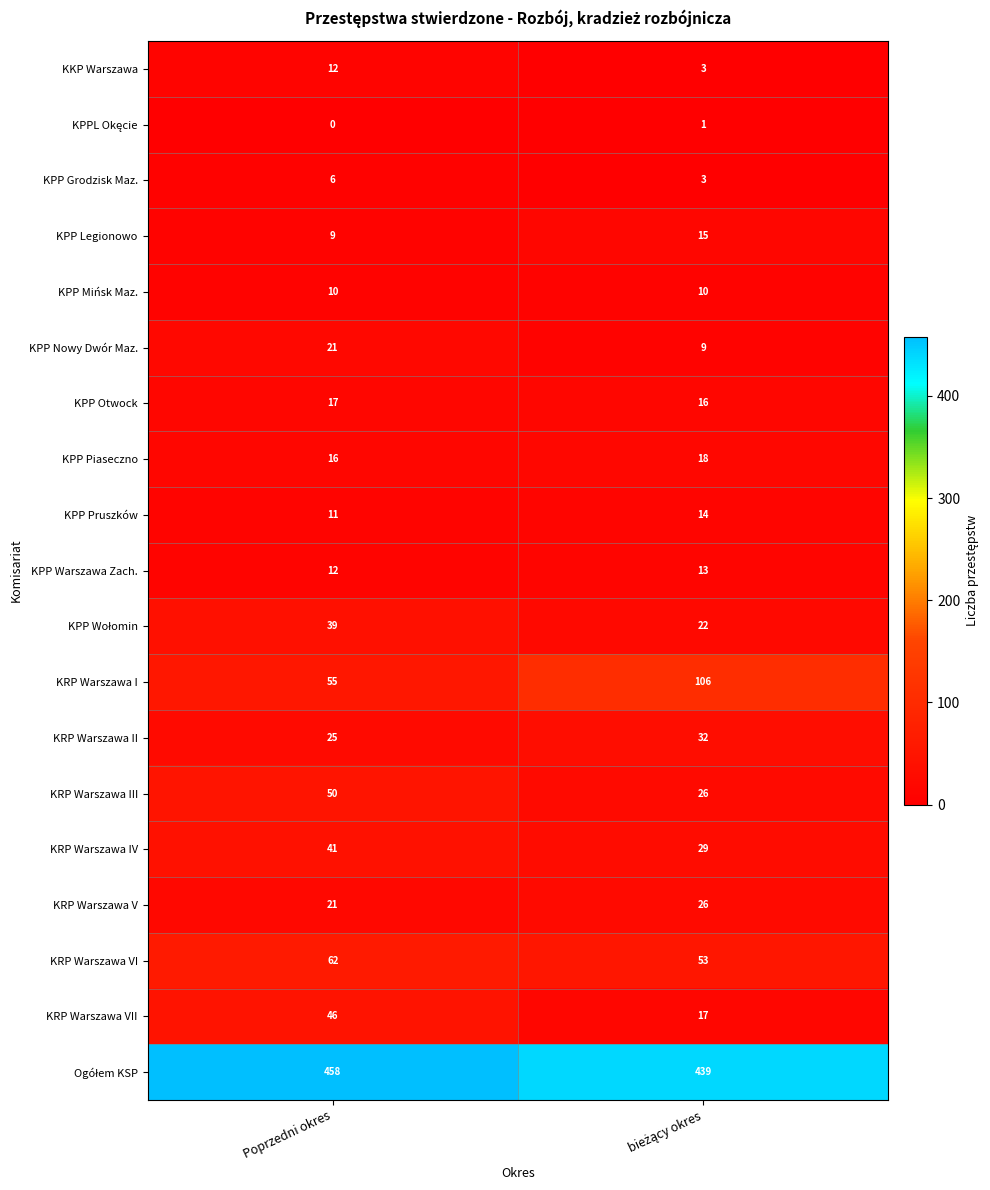

At which category does the chart reach its minimum across all series?

Poprzedni okres